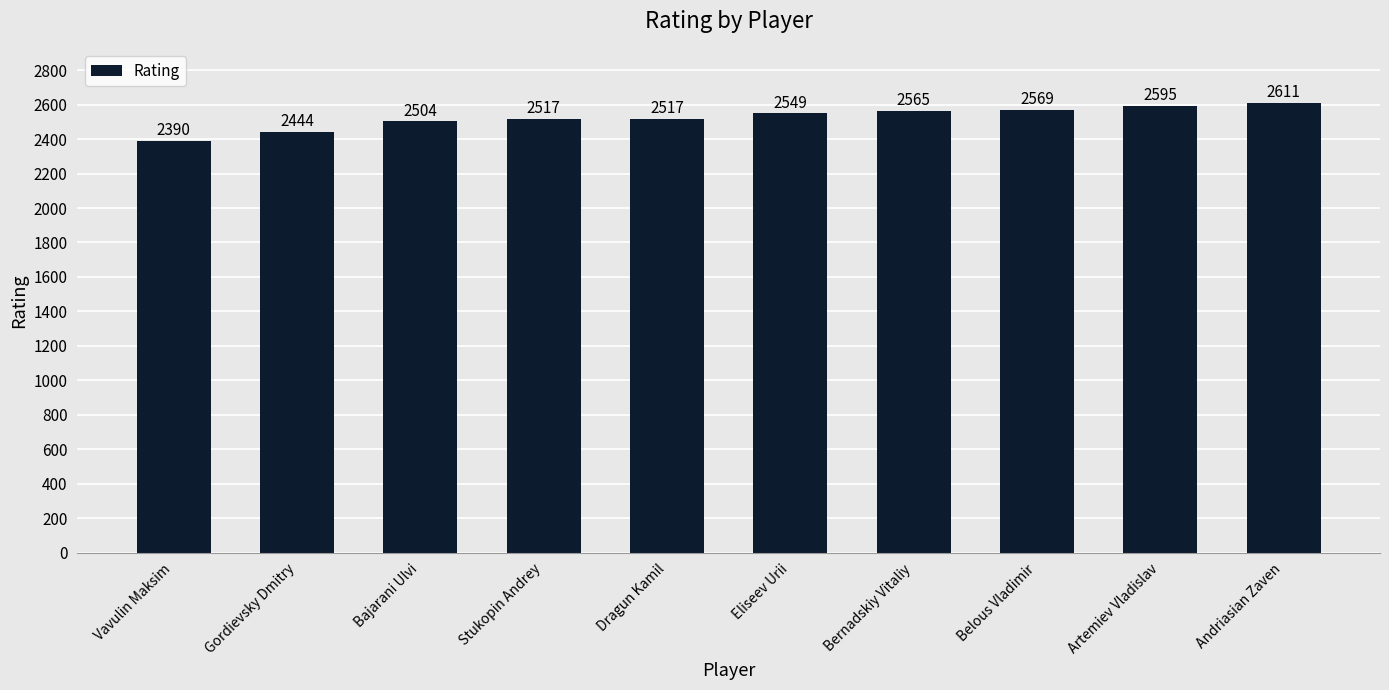

Reading right to left, extract all data points from this chart.

Andriasian Zaven=2611	Artemiev Vladislav=2595	Belous Vladimir=2569	Bernadskiy Vitaliy=2565	Eliseev Urii=2549	Dragun Kamil=2517	Stukopin Andrey=2517	Bajarani Ulvi=2504	Gordievsky Dmitry=2444	Vavulin Maksim=2390